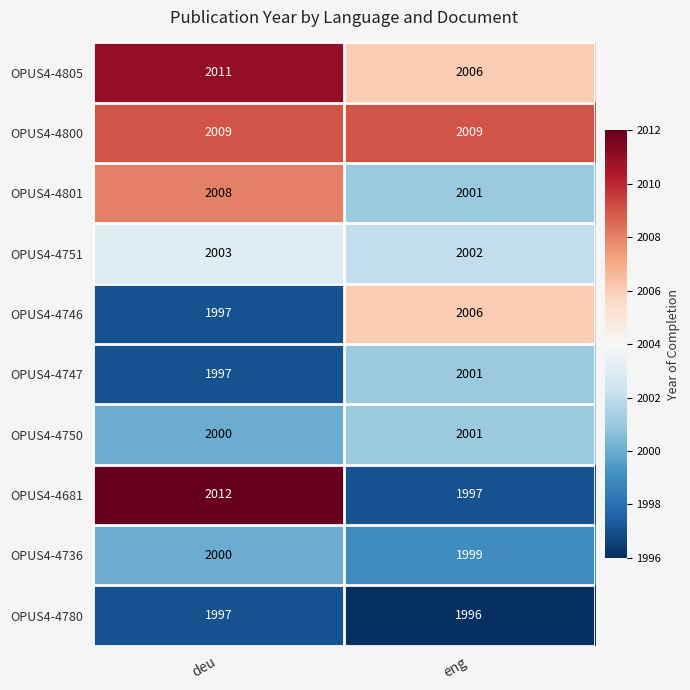

List the labels in order of OPUS4-4750 value, smallest first.

deu, eng